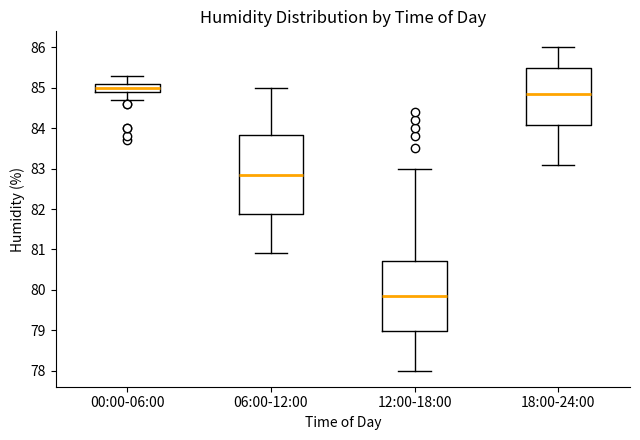

Where is the lower edge of the box for 12:00-18:00 on the y-axis? The values are not printed on the chart, so give them approximately, as read against the axis.

79.0